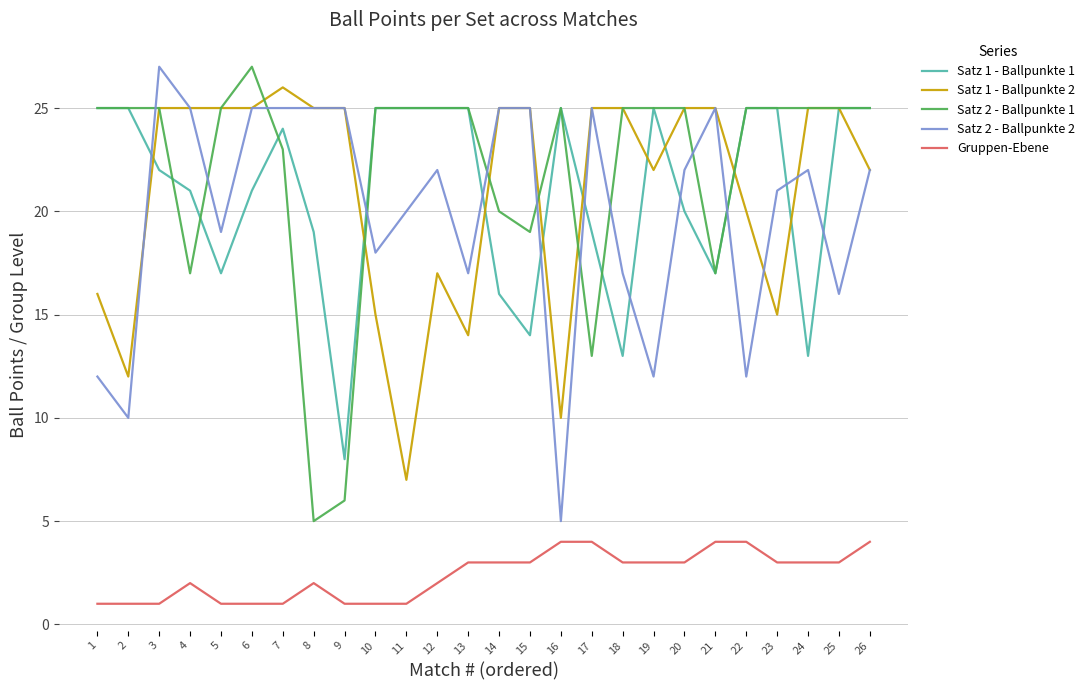

What are all the series names shown in the legend?

Satz 1 - Ballpunkte 1, Satz 1 - Ballpunkte 2, Satz 2 - Ballpunkte 1, Satz 2 - Ballpunkte 2, Gruppen-Ebene